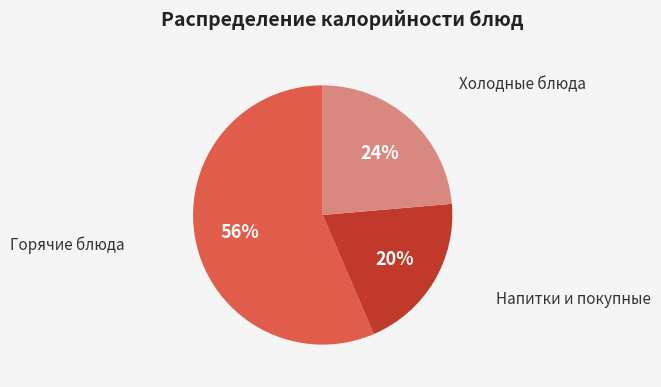

Is there any slice that represents more than half of the pie?

Yes